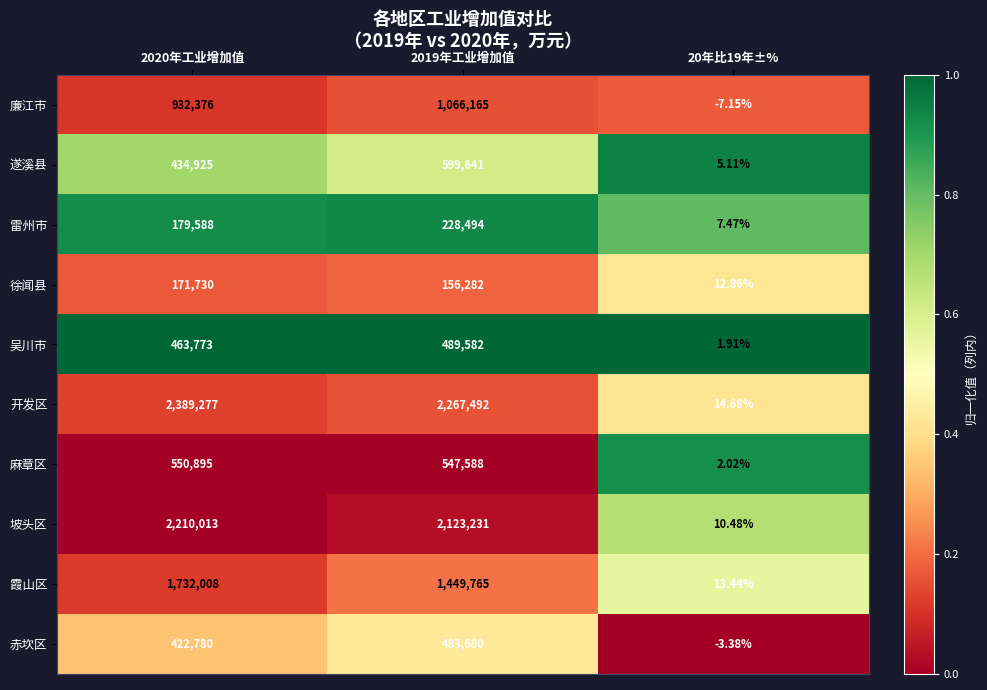

Which series has the widest spread of values?

开发区